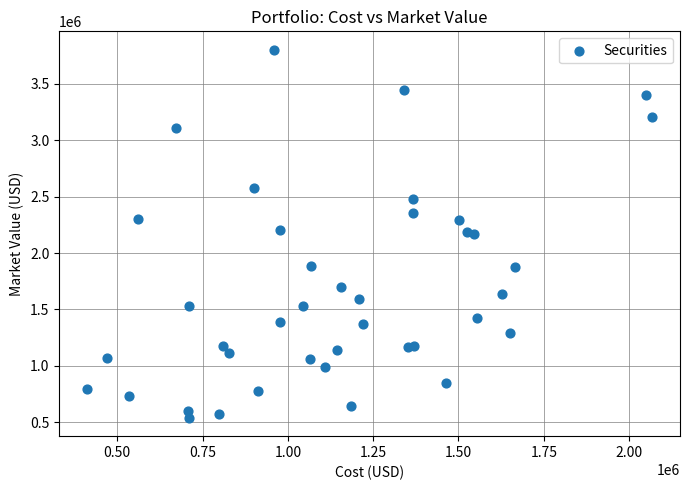

What is the range of X values (max minus min)?

1653518.4